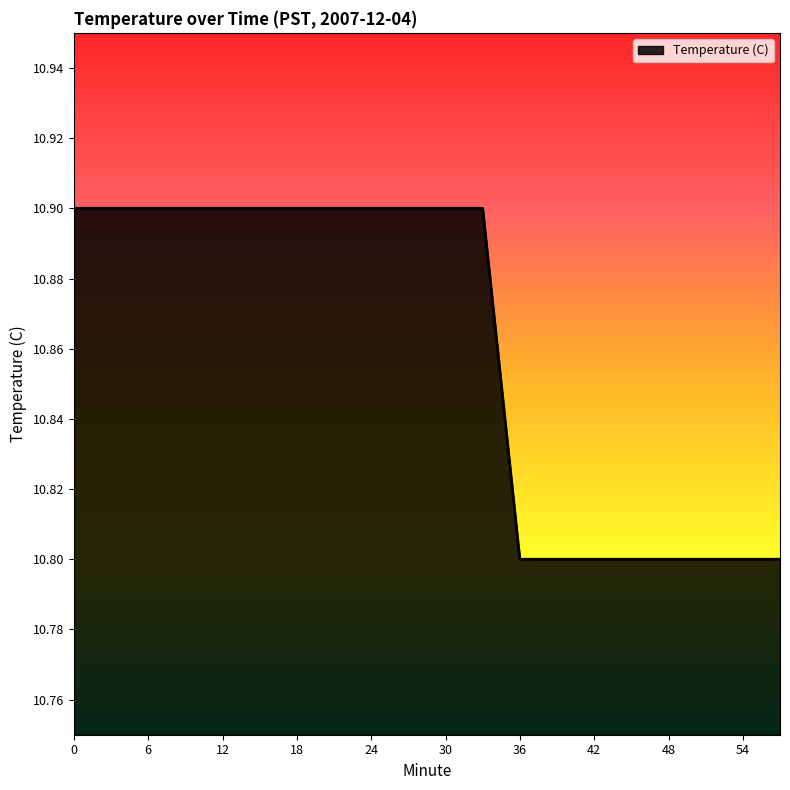

What is the smallest value displayed?

10.8